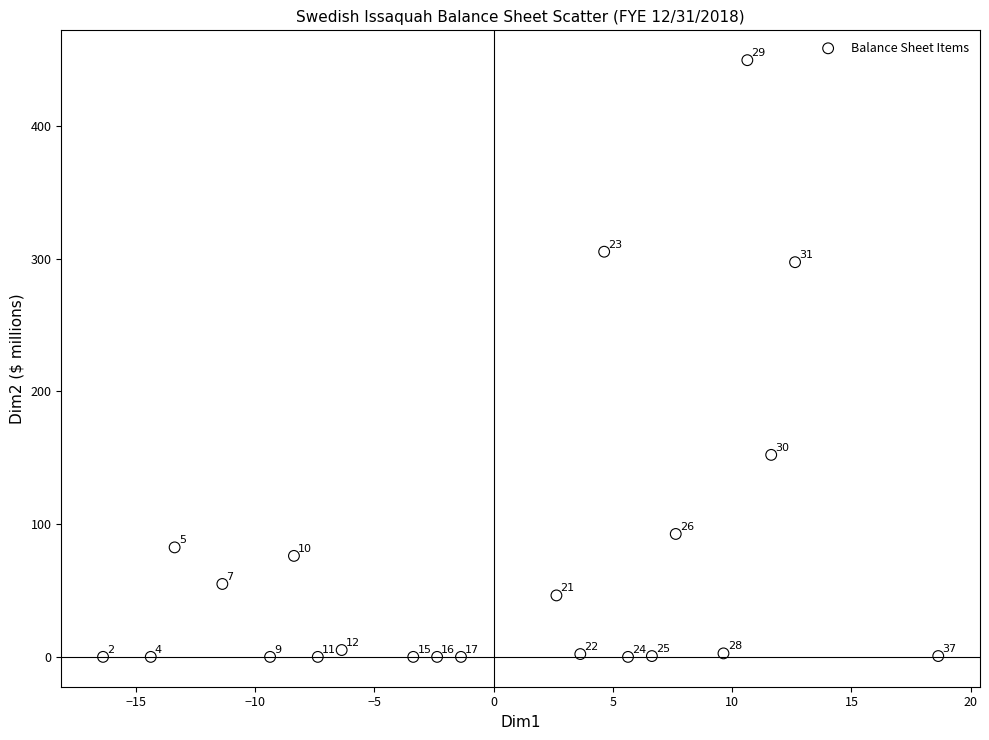

What is the range of X values (max minus min)?

35.0